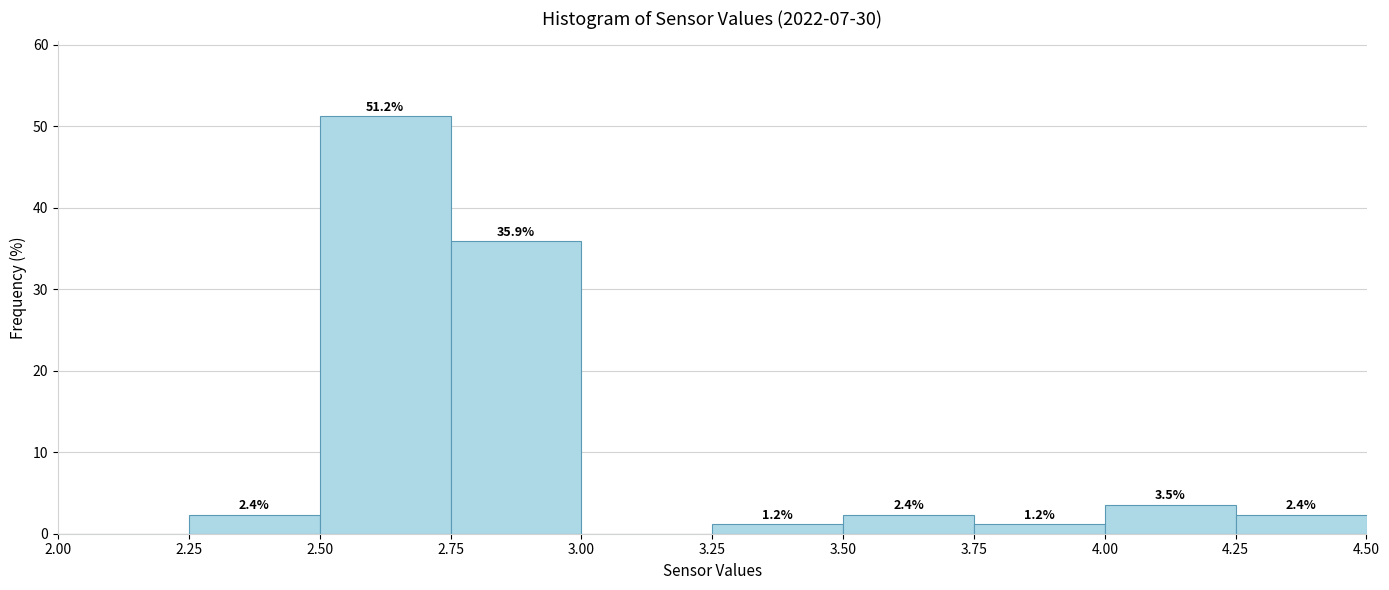

Over which range of the x-axis is the bar tallest?

2.50 to 2.75